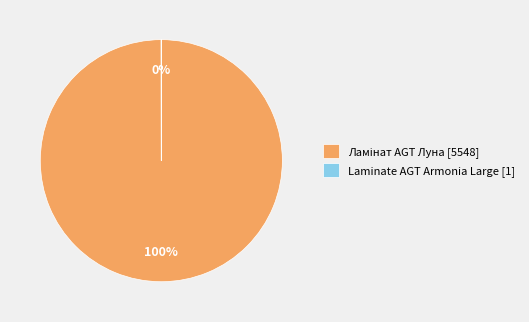

Is there a majority slice in this chart?

Yes